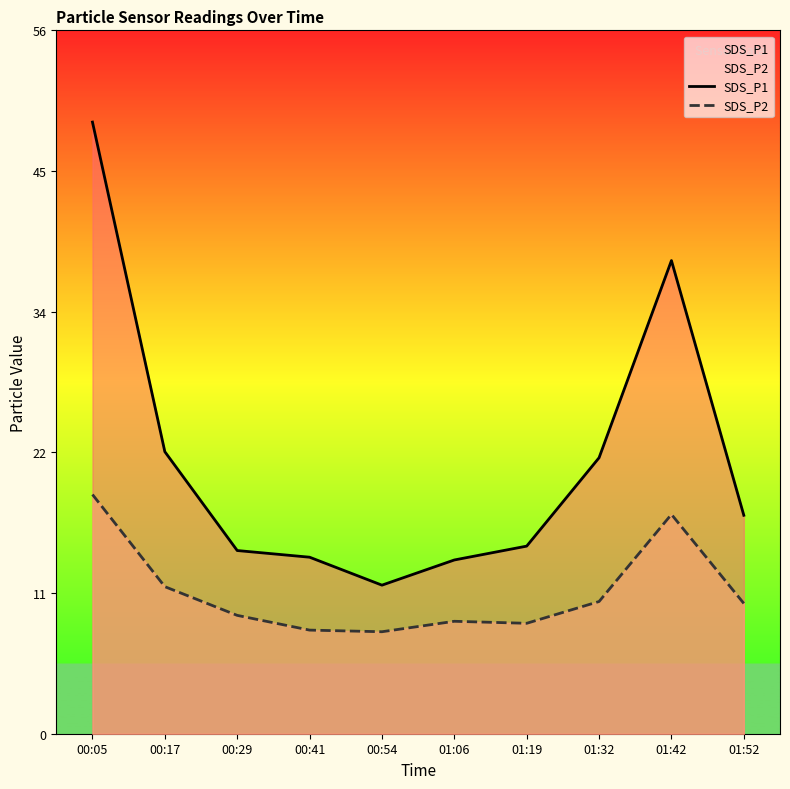

List the series in order of their overall mean, highest first.

SDS_P1, SDS_P2